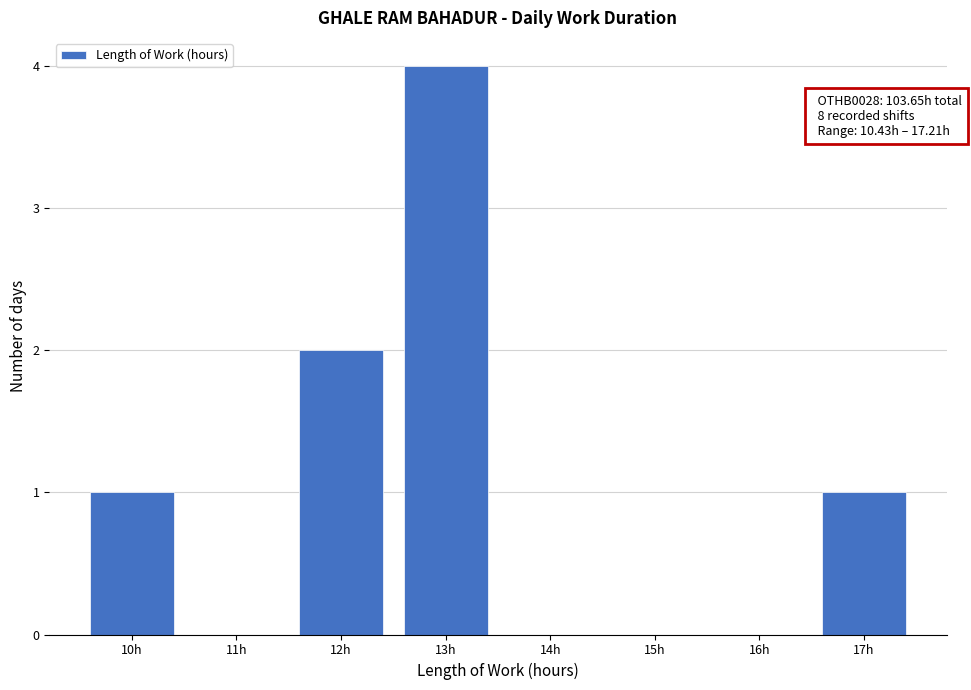

Over which range of the x-axis is the bar tallest?

12.5 to 13.5